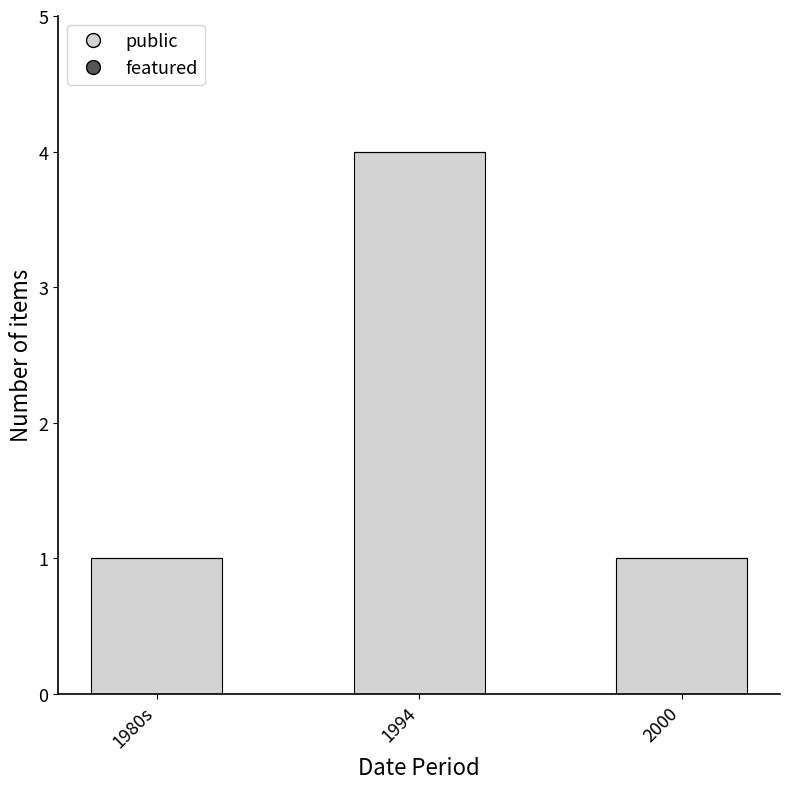

Reading left to right, extract all data points from this chart.

1980s=1	1994=4	2000=1